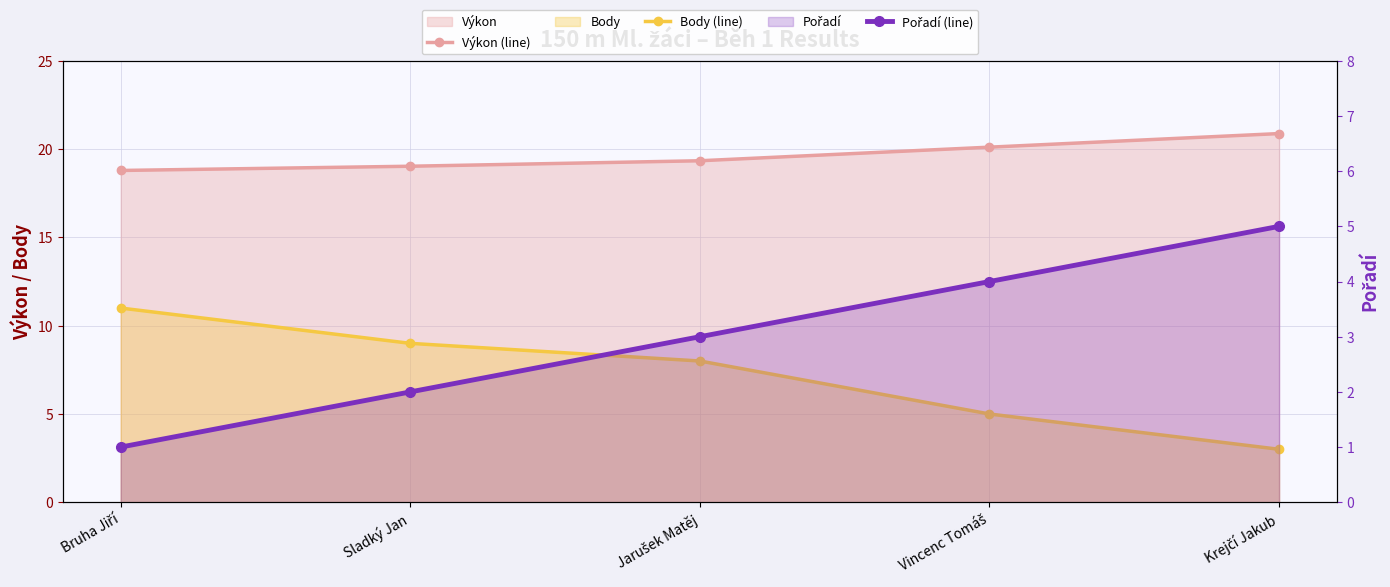

How many values in the Body (line) series are below 8?

2